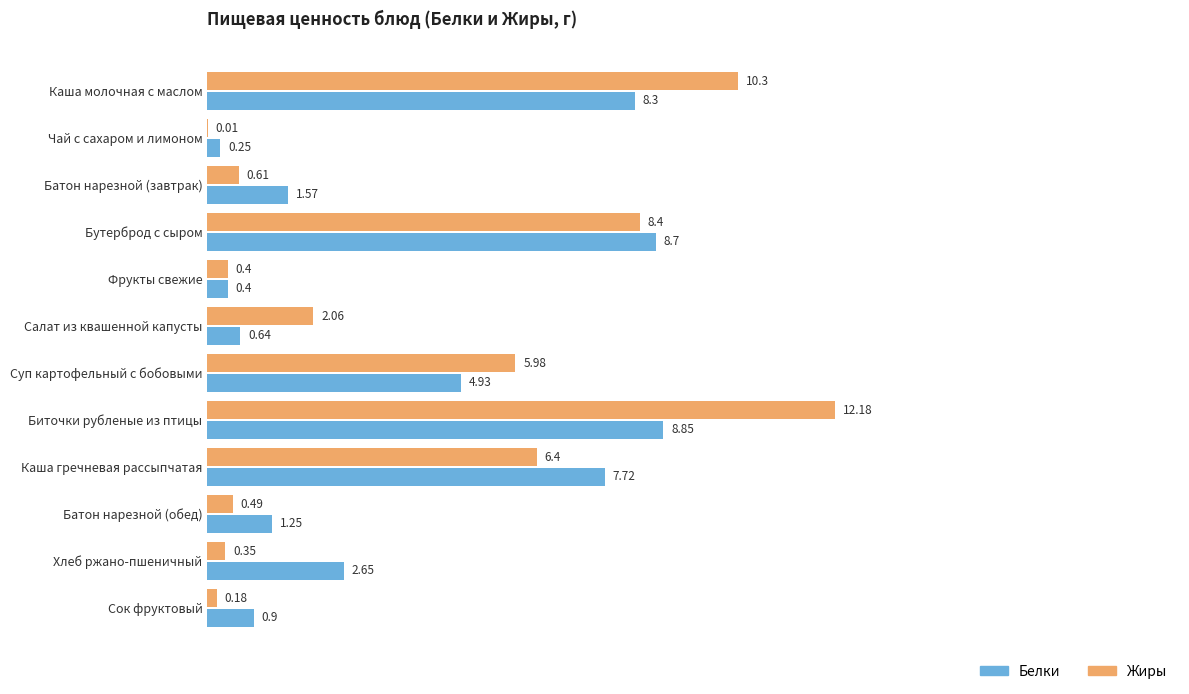

Which label corresponds to the largest value in the chart?

Биточки рубленые из птицы